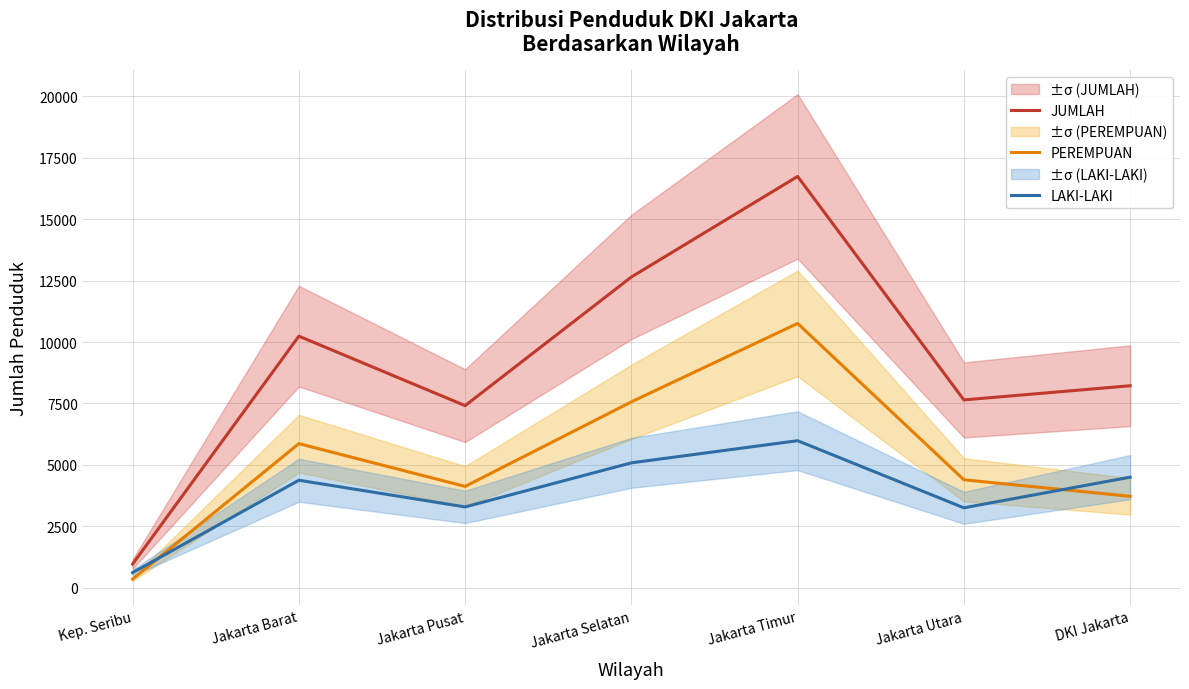

What is the average value of the PEREMPUAN series?

5252